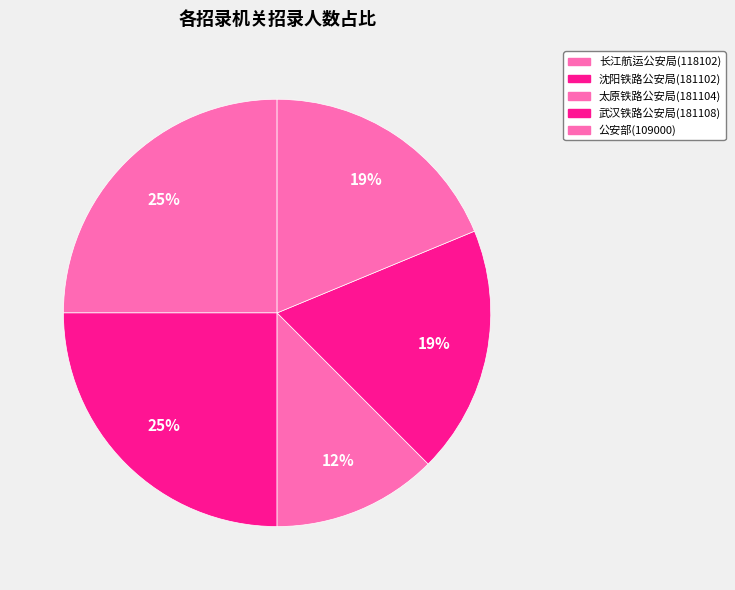

Between 太原铁路公安局(181104) and 沈阳铁路公安局(181102), which is larger?

沈阳铁路公安局(181102)